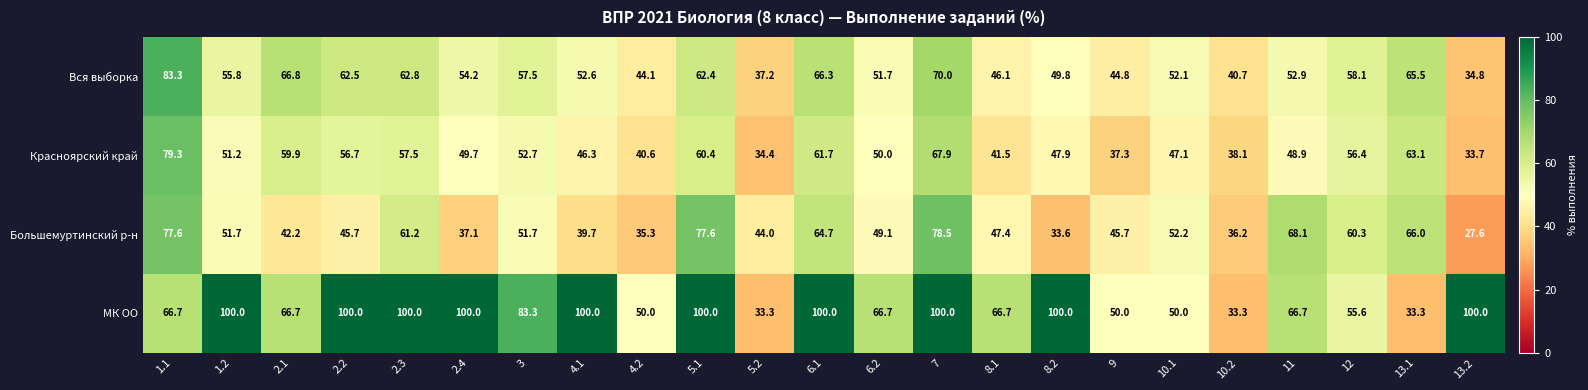

The МК ОО series shows 50.0 at 9. True or false?

True